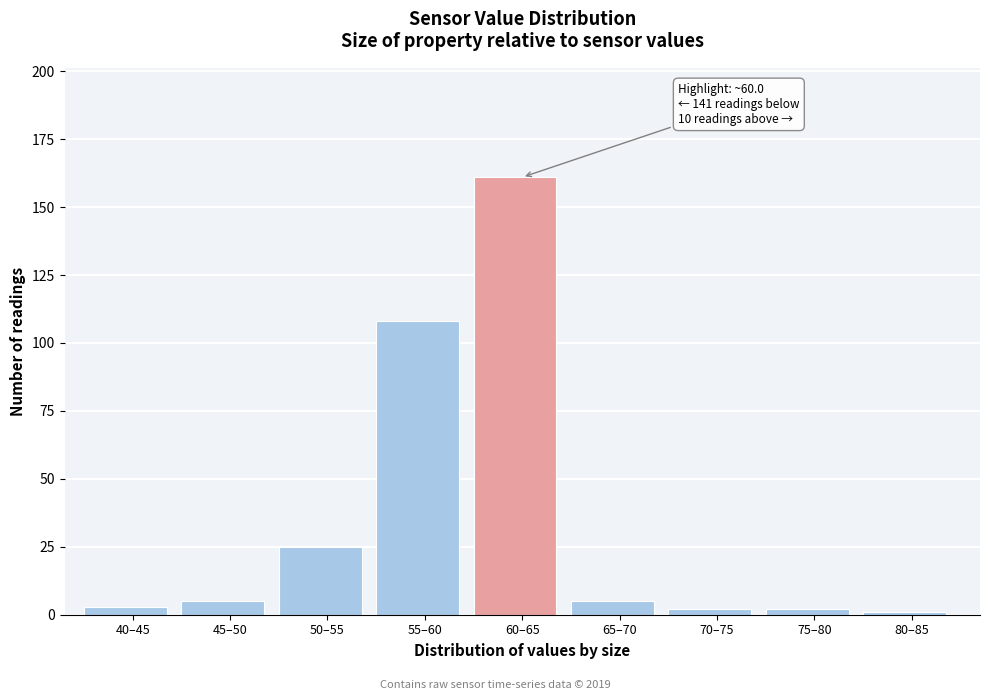

Reading left to right, list all the values displayed in this chart.

3	5	25	108	161	5	2	2	1